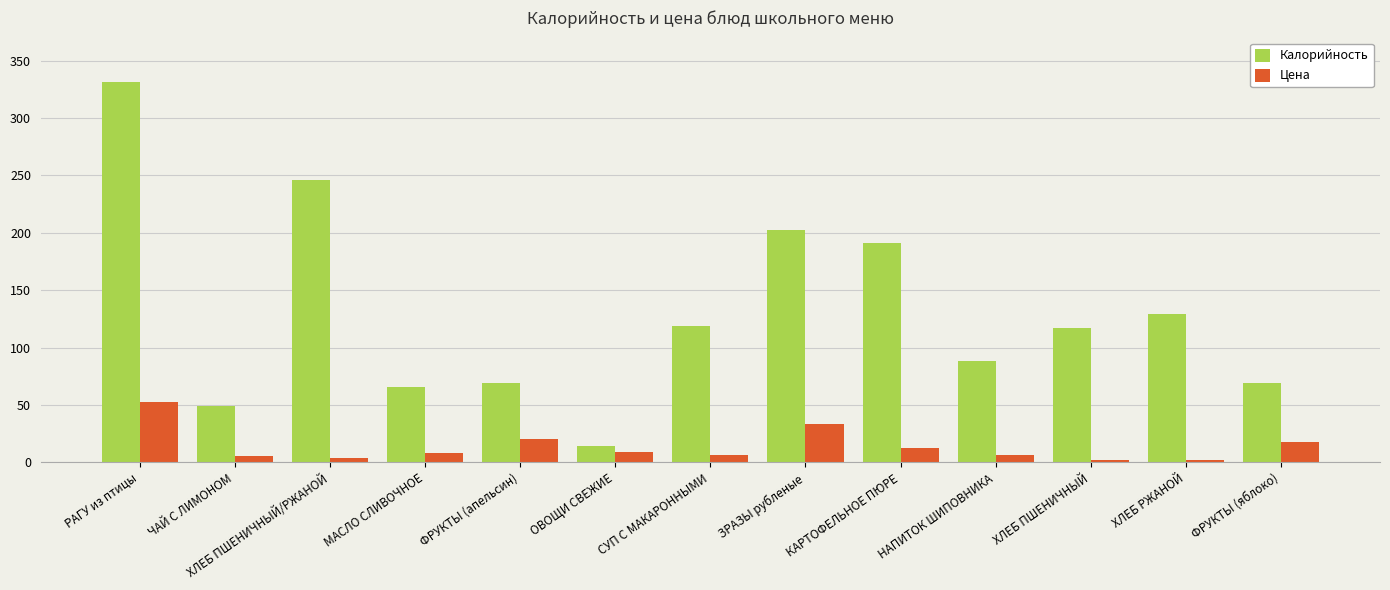

What is the sum of all Цена values?

180.0